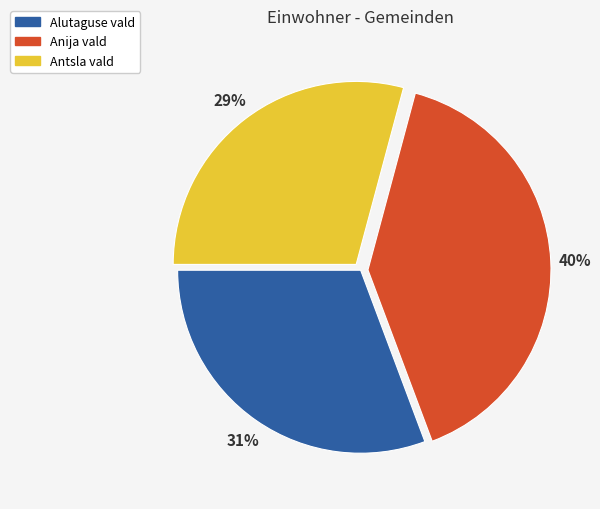

Count the number of slices in the pie.

3